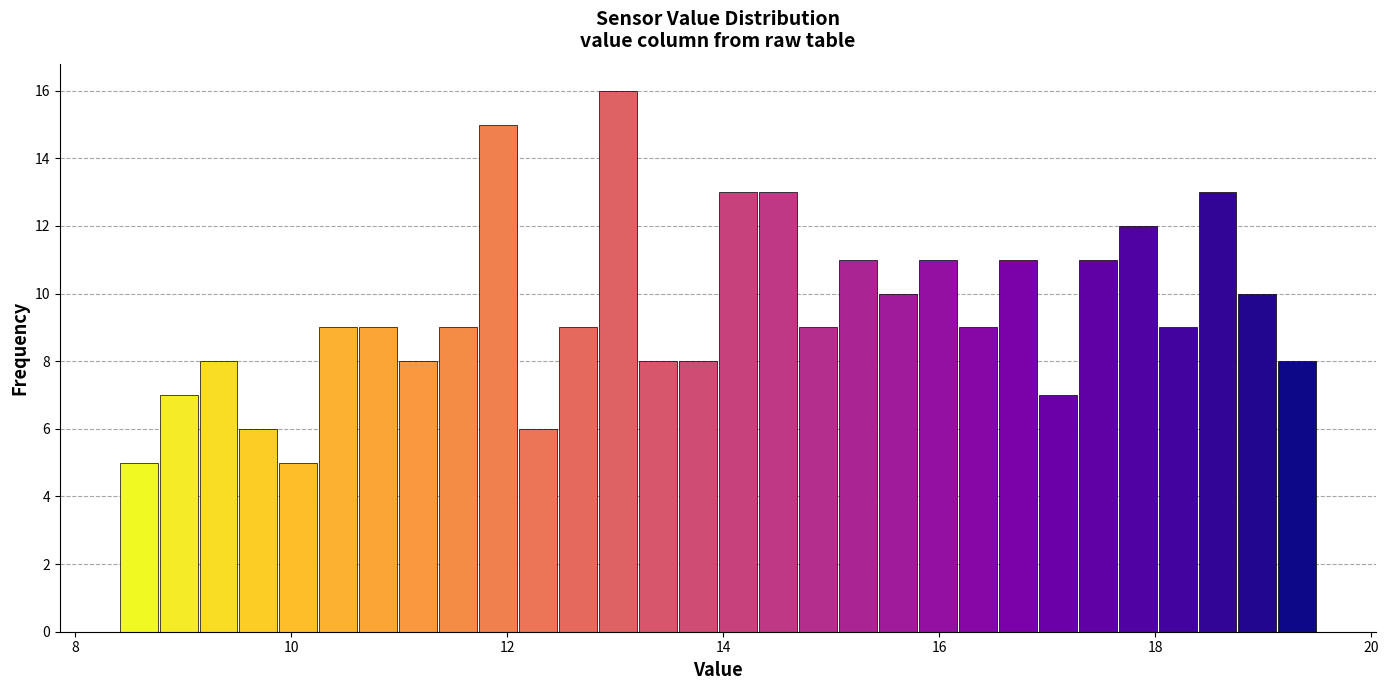

Around what value on the x-axis is the tallest bar? Give the approximate position of its centre, as read against the axis.

13.0